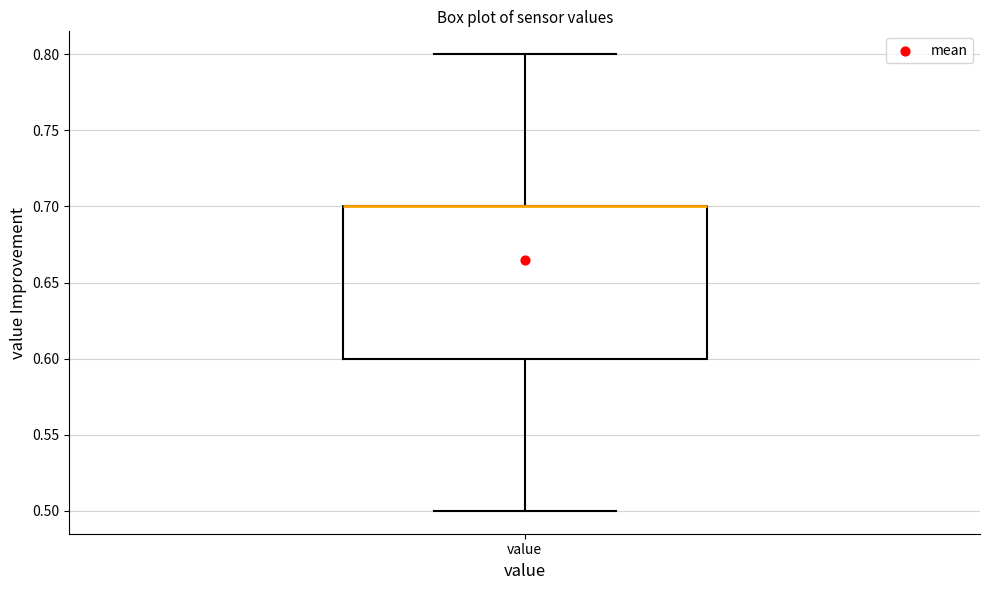

Read this box plot against the y-axis: the position of the median line, the range covered by the box, and the ends of both whiskers. The values are not printed on the chart, so give them approximately, as read against the axis.

median 0.7 (drawn on the box's upper edge), box 0.6 to 0.7, whiskers 0.5 to 0.8